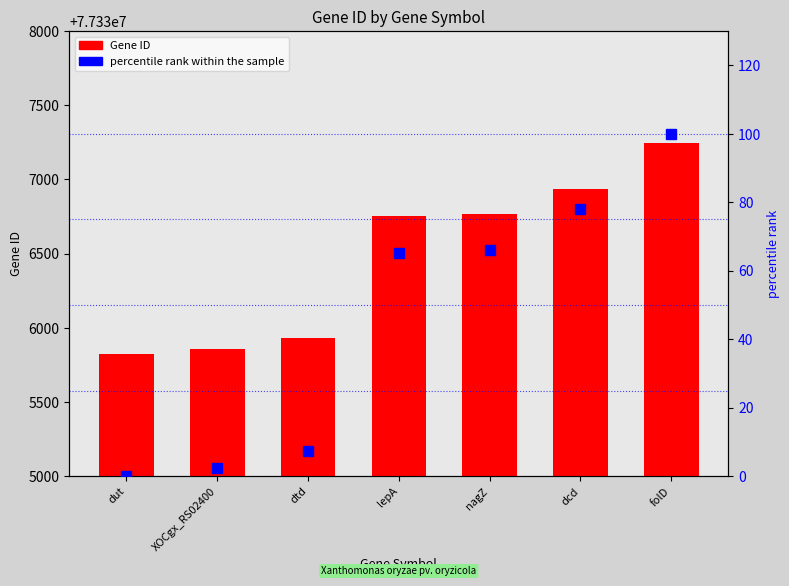

What is the difference between the second highest and second lowest values in the Gene ID series?

1074.0